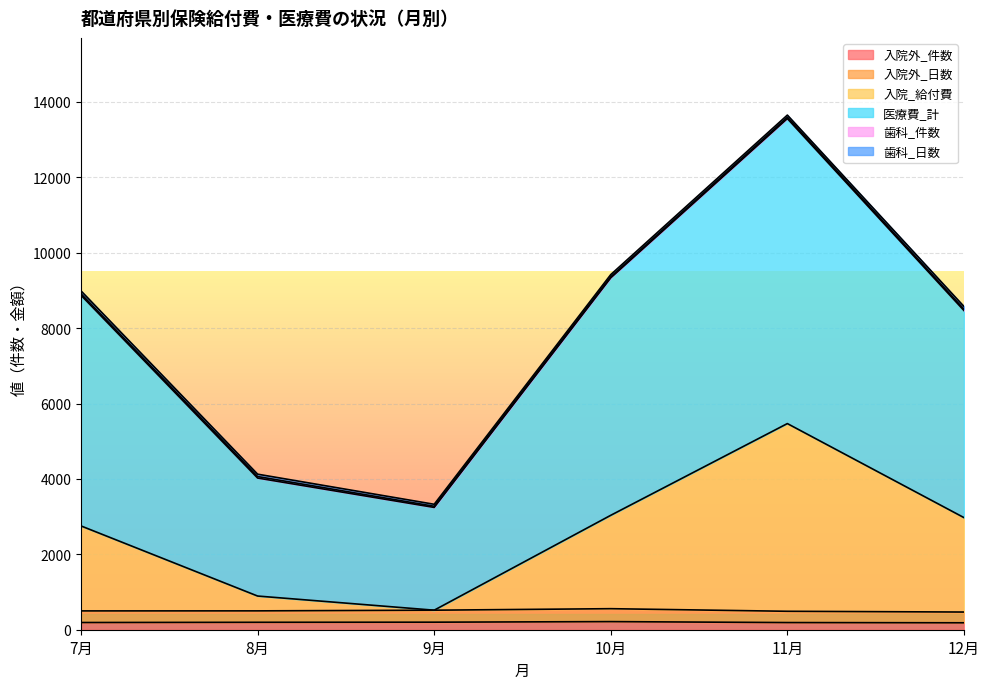

What is the difference between the maximum and second lowest values in the 入院外_件数 series?

25.0